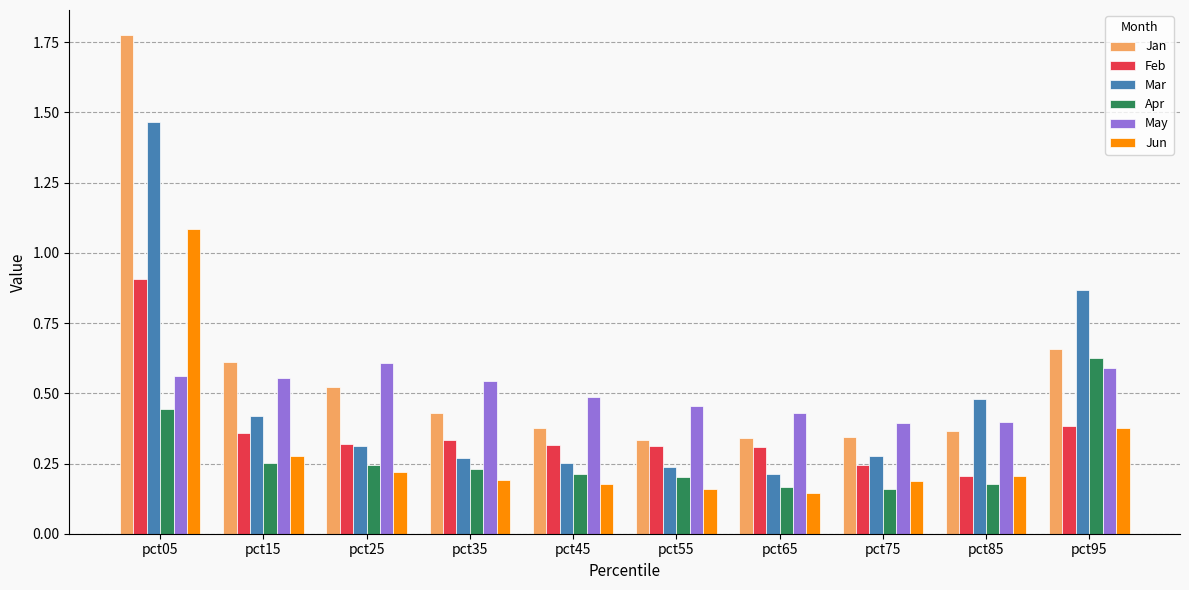

Rank the series at pct05 from highest to lowest value.

Jan, Mar, Jun, Feb, May, Apr